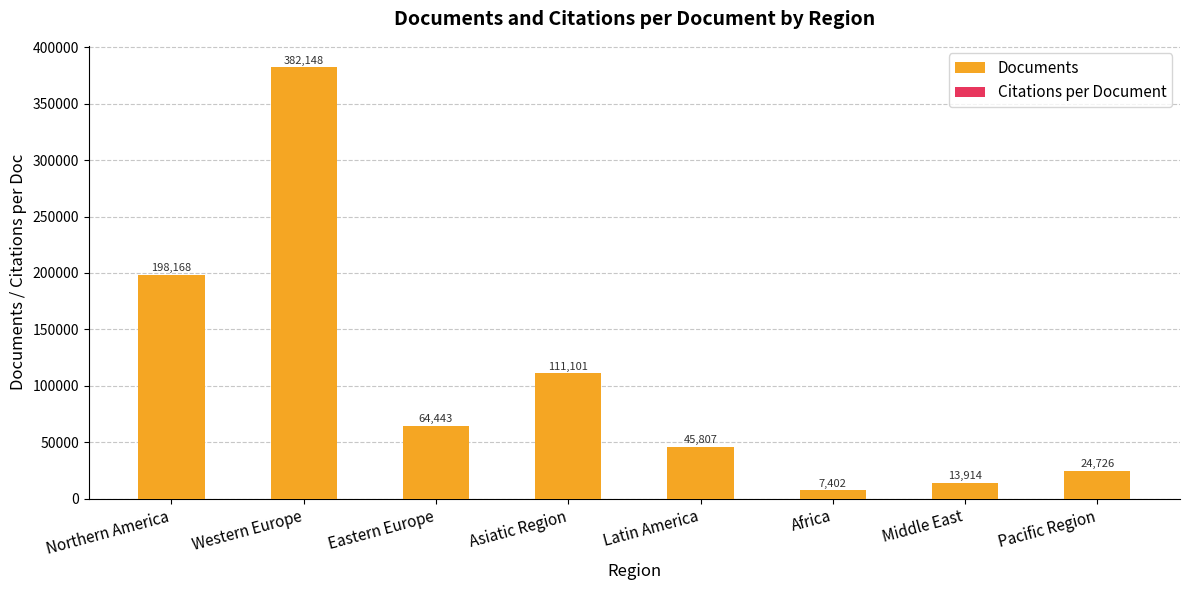

List the series in order of their overall mean, highest first.

Documents, Citations per Document